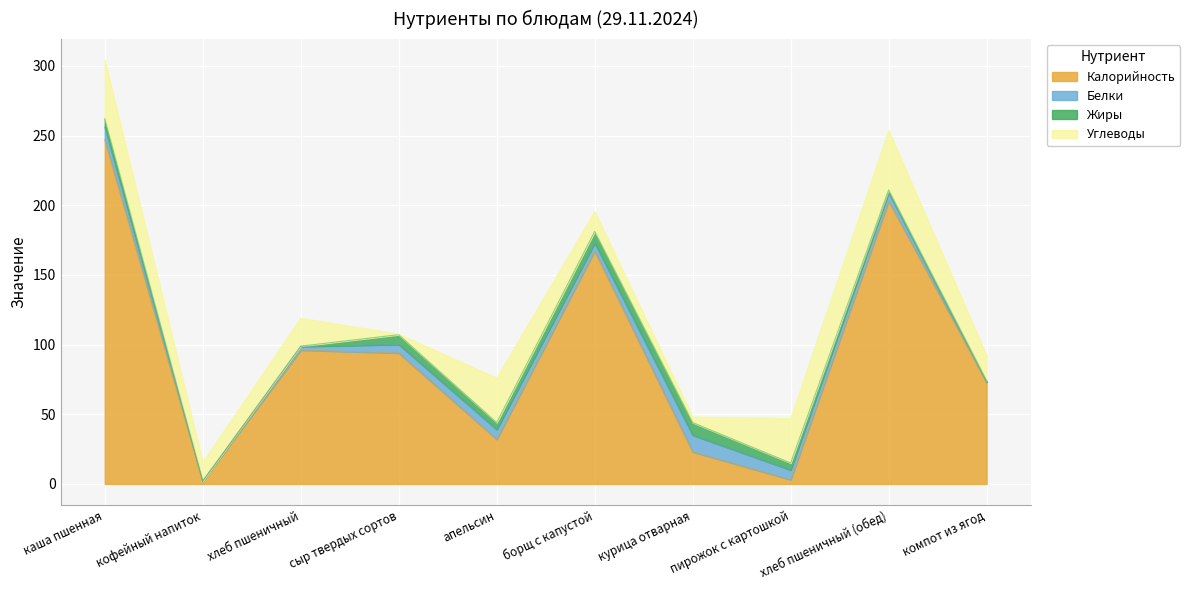

What position from the left is борщ с капустой?

6